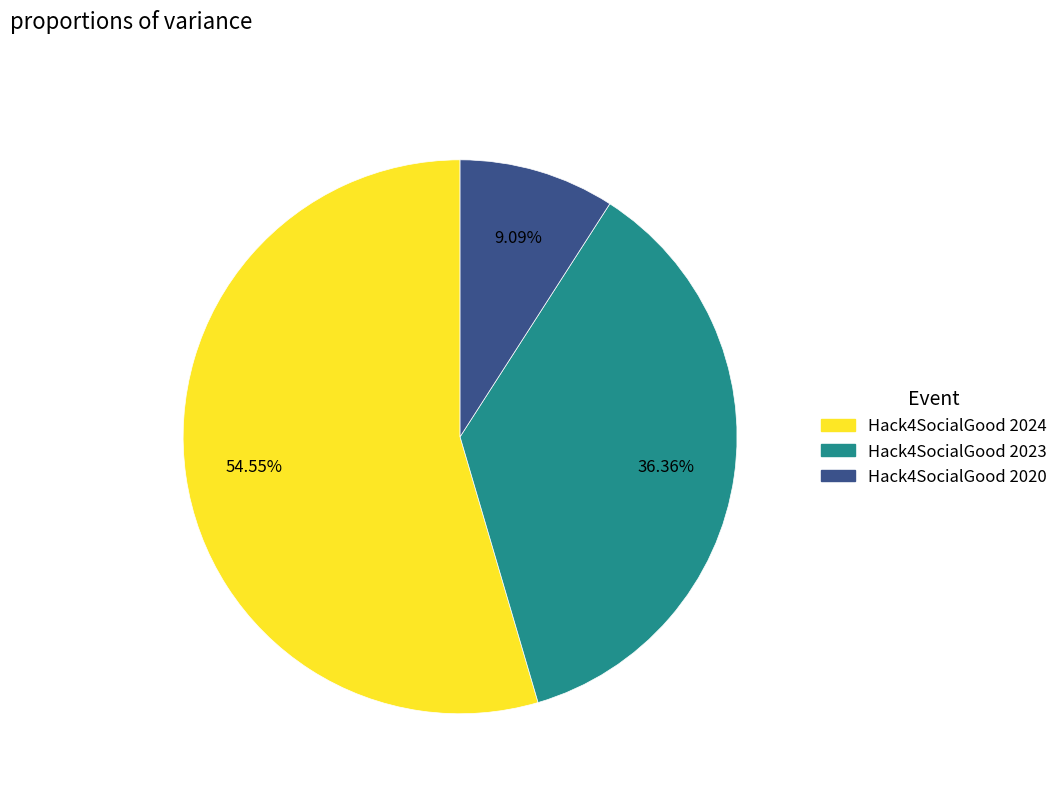

Which slice is the smallest?

Hack4SocialGood 2020